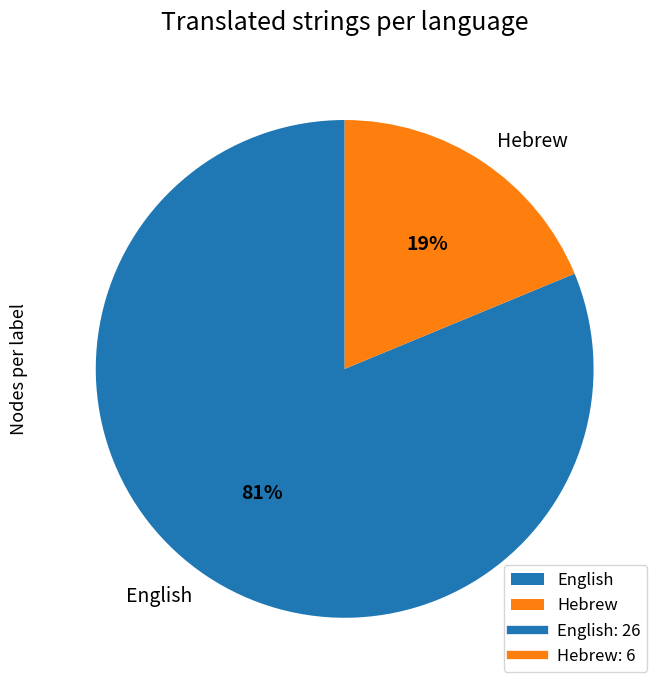

Which category accounts for the majority?

English